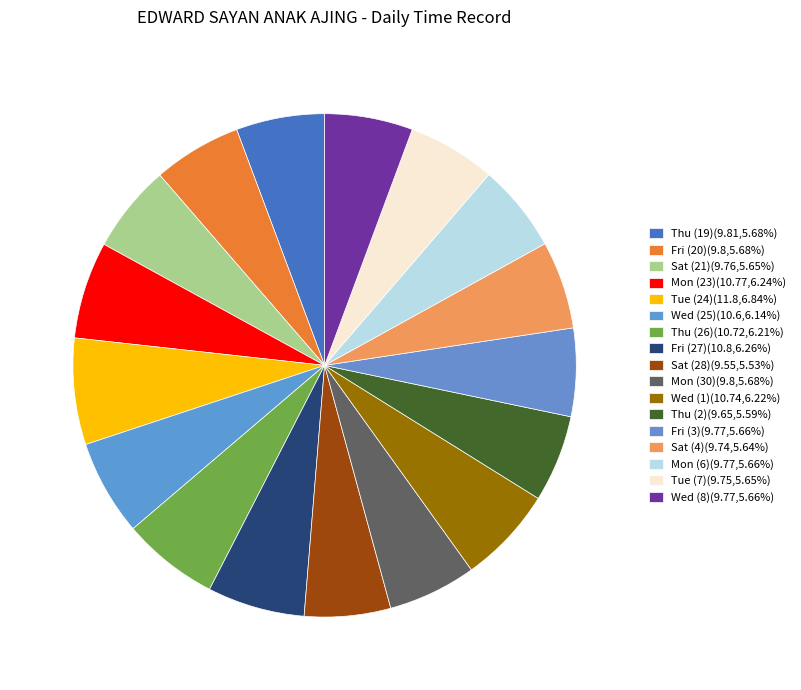

How many slices are in this pie chart?

17